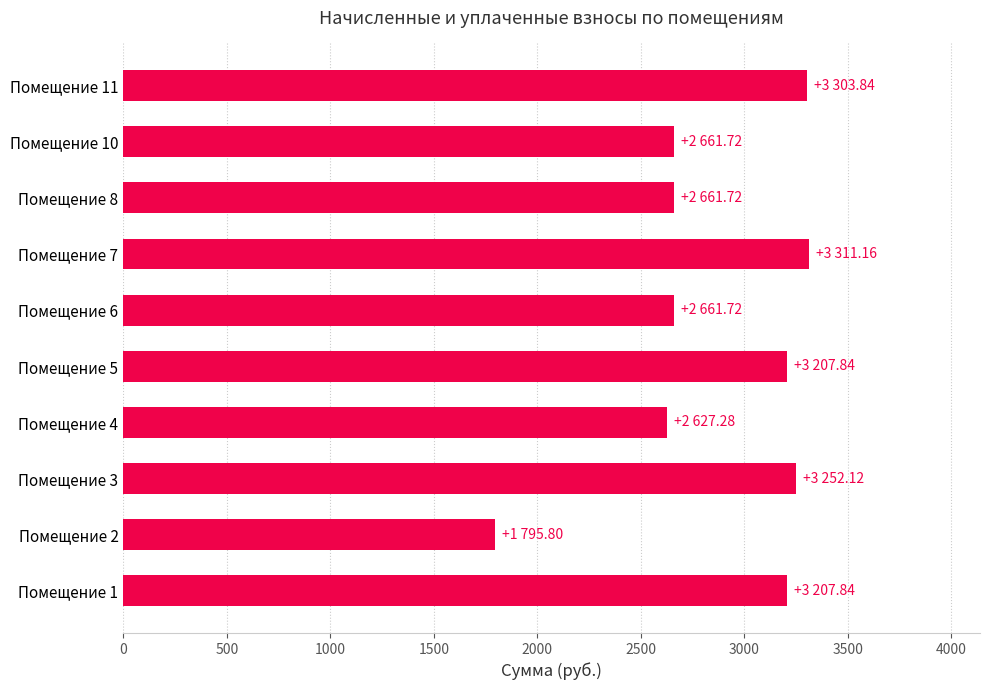

Where is the data nearest to the value 2553?

Помещение 4